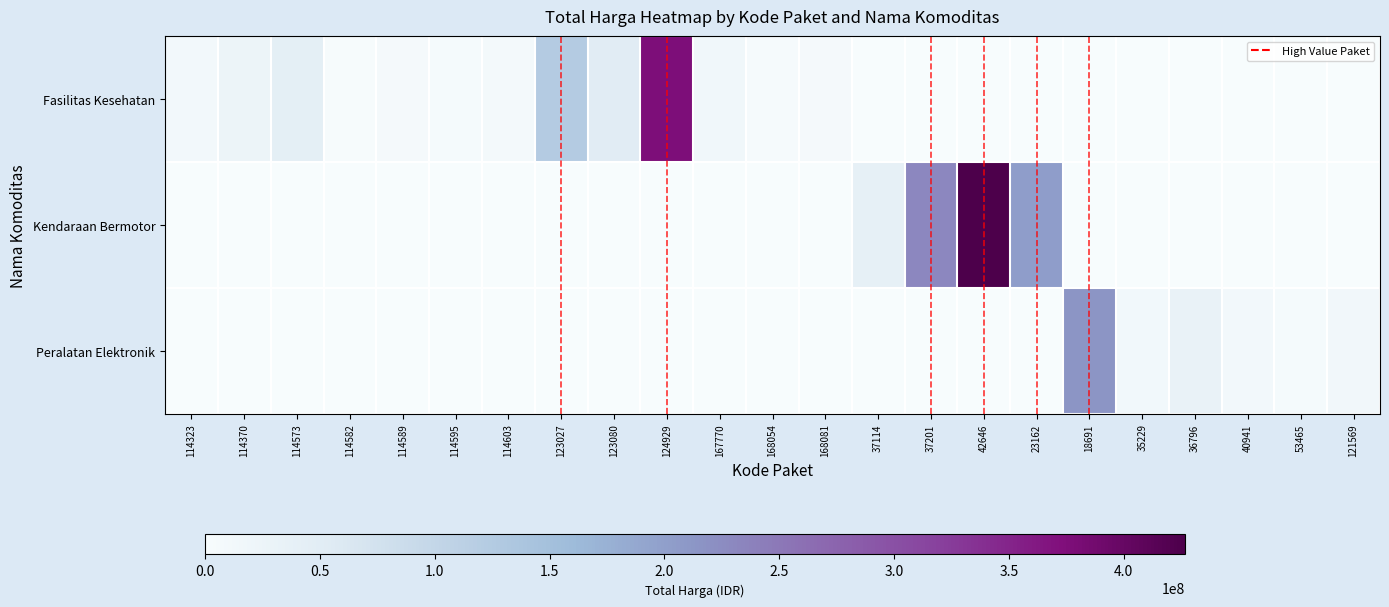

Rank the series by their average value, from highest to lowest.

Kendaraan Bermotor, Fasilitas Kesehatan, Peralatan Elektronik